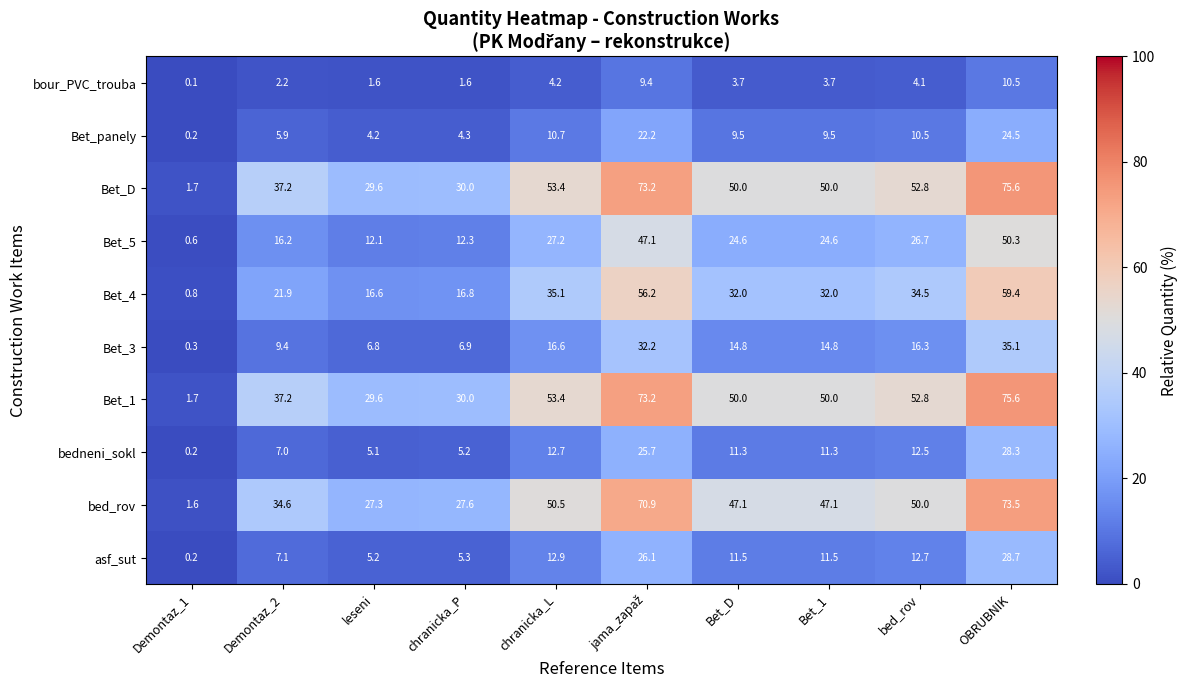

The Bet_4 series shows 34.5 at bed_rov. True or false?

True